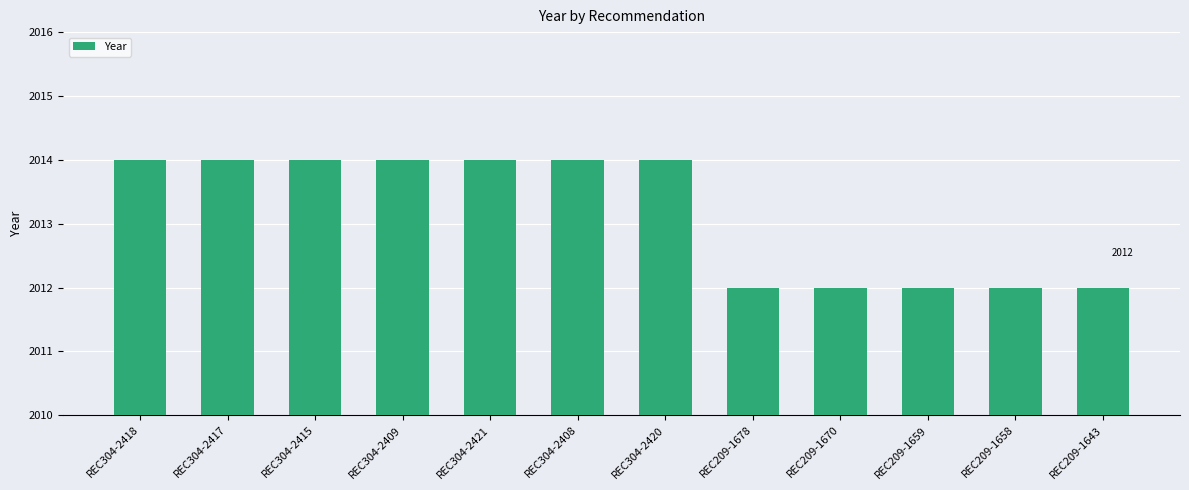

What is the label of the 3rd bar from the right?

REC209-1659